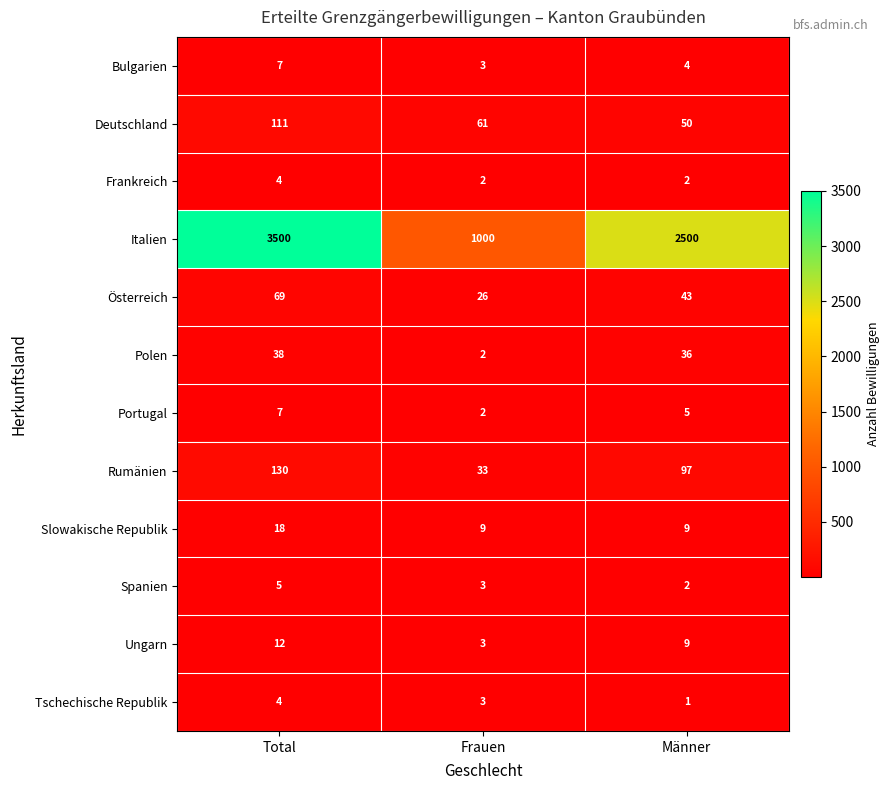

Is it true that Ungarn equals 2 at Frauen?

False